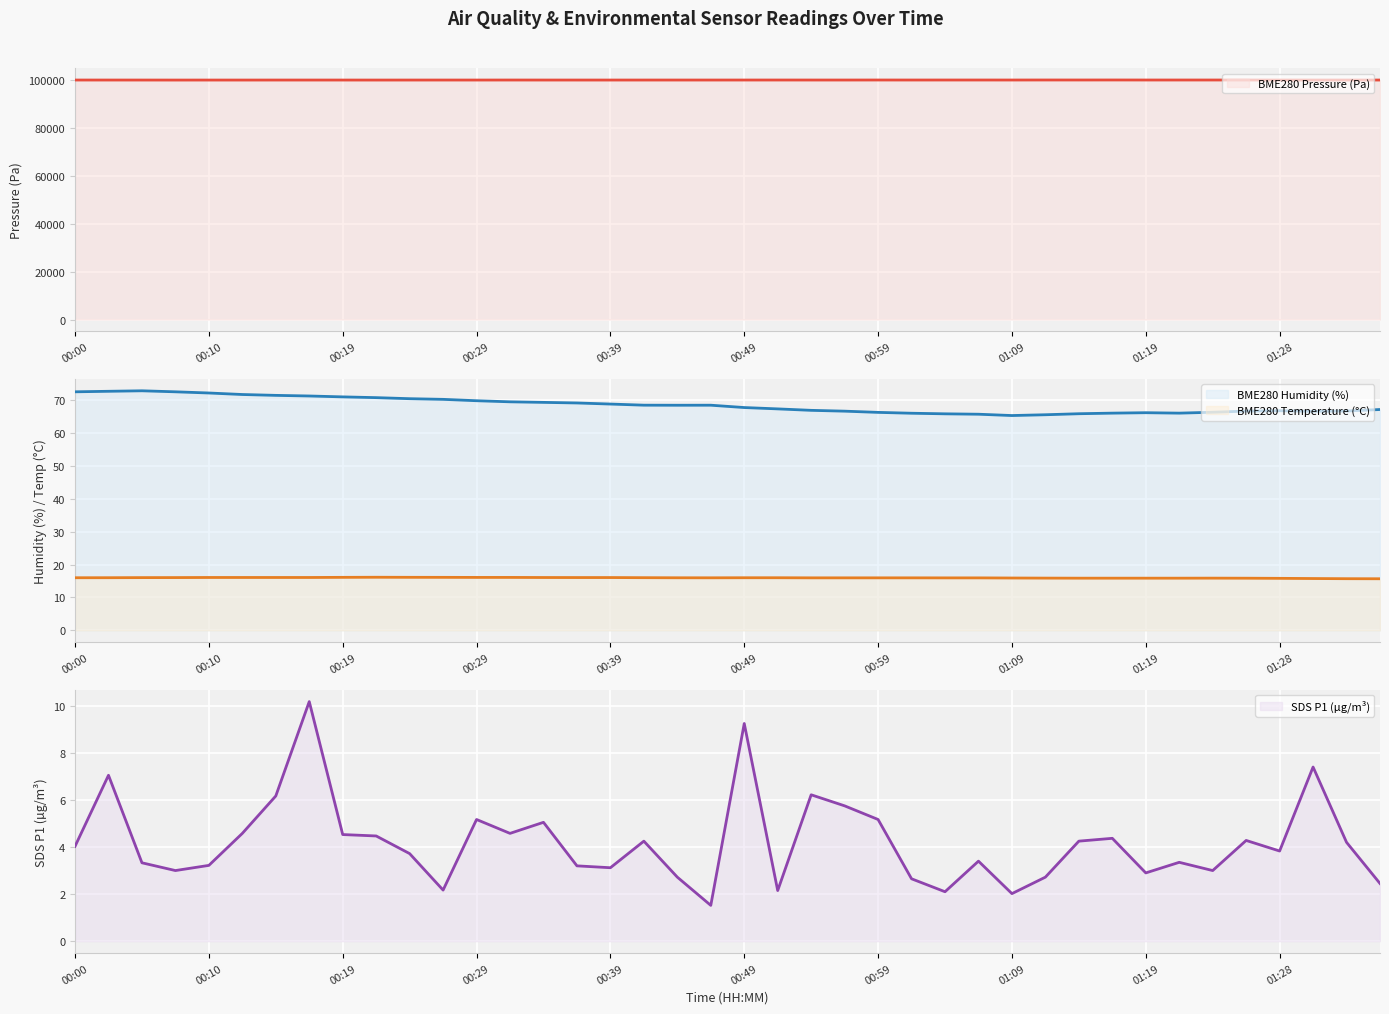

Reading left to right, what are all the values shown in this chart?

BME280 Pressure (Pa) (line): 99881.0	99878.6	99875.3	99867.8	99872.3	99869.6	99876.5	99877.0	99875.4	99869.4	99875.2	99879.1	99875.7	99884.0	99877.6	99874.5	99875.9	99877.5	99879.9	99877.7	99883.8	99887.1	99882.9	99881.5	99891.7	99884.3	99889.5	99889.5	99886.1	99897.6	99894.6	99903.4	99889.6	99889.1	99891.3	99887.9	99883.4	99882.2	99882.1	99878.2
BME280 Humidity (%) (line): 72.5	72.6	72.8	72.5	72.1	71.7	71.4	71.2	70.9	70.7	70.4	70.2	69.8	69.4	69.3	69.1	68.8	68.4	68.4	68.4	67.7	67.3	66.8	66.6	66.2	66.0	65.8	65.7	65.3	65.5	65.8	66.0	66.1	66.0	66.3	66.6	66.7	66.5	66.7	67.1
BME280 Temperature (°C) (line): 16.0	16.0	16.0	16.0	16.1	16.1	16.1	16.1	16.1	16.1	16.1	16.1	16.1	16.1	16.1	16.0	16.0	16.0	16.0	16.0	16.0	16.0	15.9	15.9	15.9	15.9	15.9	15.9	15.9	15.9	15.8	15.8	15.8	15.8	15.9	15.8	15.8	15.7	15.7	15.7
SDS P1 (µg/m³) (line): 4.0	7.0	3.3	3.0	3.2	4.6	6.2	10.2	4.5	4.5	3.7	2.2	5.2	4.6	5.0	3.2	3.1	4.2	2.7	1.5	9.2	2.1	6.2	5.8	5.2	2.6	2.1	3.4	2.0	2.7	4.2	4.4	2.9	3.4	3.0	4.3	3.8	7.4	4.2	2.5